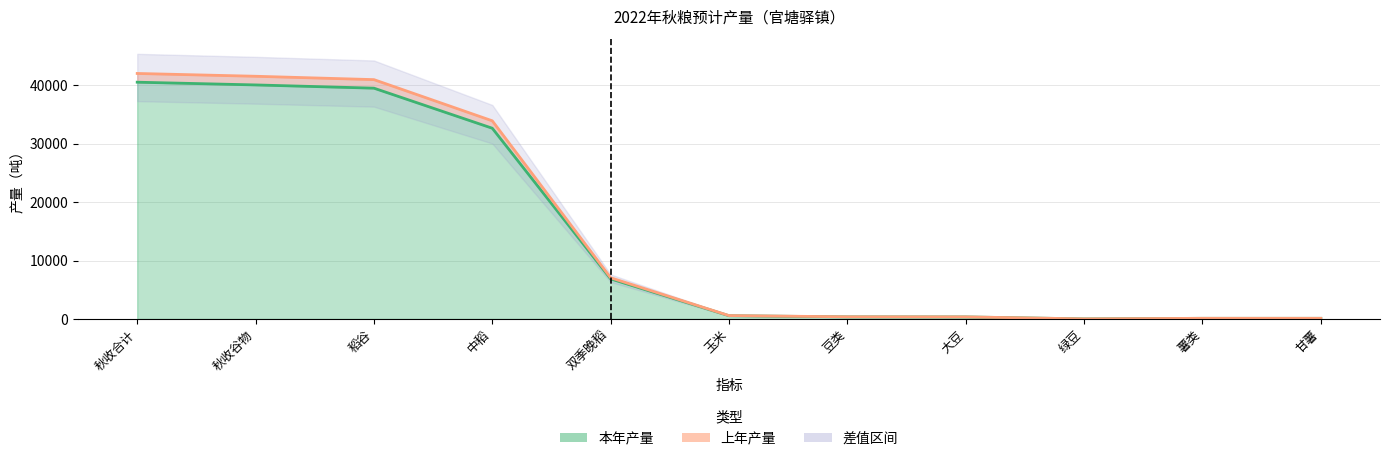

True or false: 上年产量 and 本年产量 cross at least once.

False